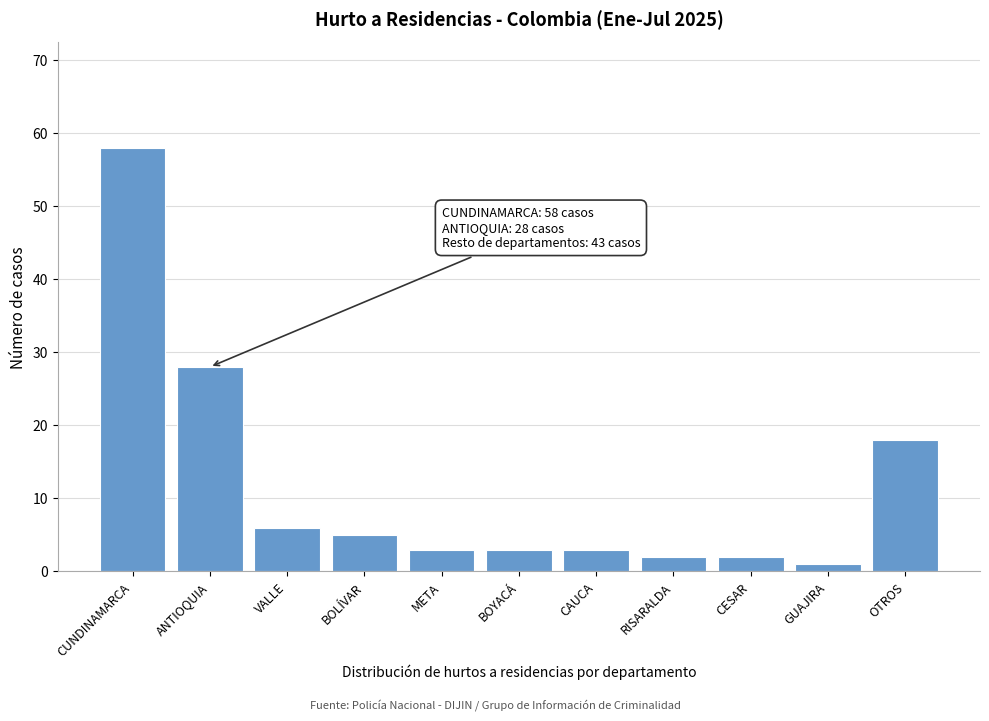

Reading left to right, extract all data points from this chart.

58	28	6	5	3	3	3	2	2	1	18